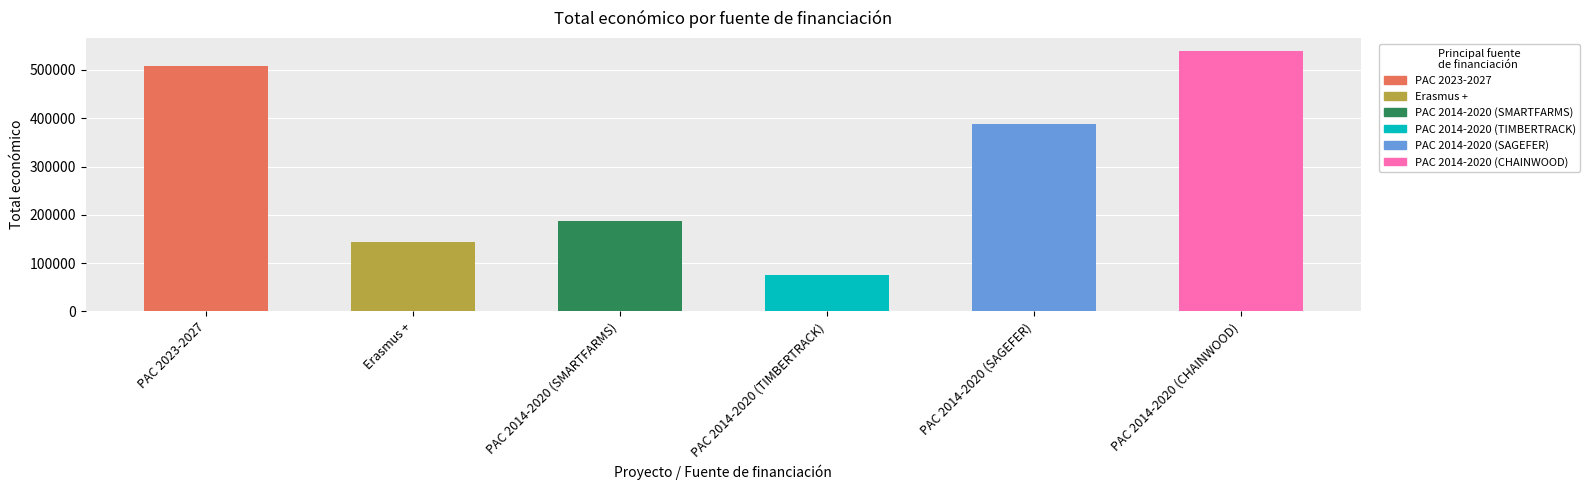

What is the label of the 3rd bar from the left?

PAC 2014-2020 (SMARTFARMS)